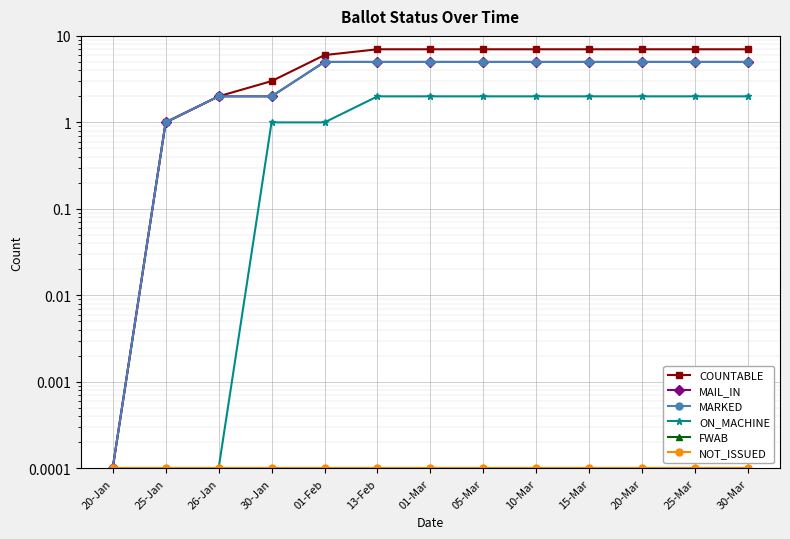

Reading left to right, list all the values displayed in this chart.

COUNTABLE: 20-Jan=0.0	25-Jan=1.0	26-Jan=2.0	30-Jan=3.0	01-Feb=6.0	13-Feb=7.0	01-Mar=7.0	05-Mar=7.0	10-Mar=7.0	15-Mar=7.0	20-Mar=7.0	25-Mar=7.0	30-Mar=7.0
MAIL_IN: 20-Jan=0.0	25-Jan=1.0	26-Jan=2.0	30-Jan=2.0	01-Feb=5.0	13-Feb=5.0	01-Mar=5.0	05-Mar=5.0	10-Mar=5.0	15-Mar=5.0	20-Mar=5.0	25-Mar=5.0	30-Mar=5.0
MARKED: 20-Jan=0.0	25-Jan=1.0	26-Jan=2.0	30-Jan=2.0	01-Feb=5.0	13-Feb=5.0	01-Mar=5.0	05-Mar=5.0	10-Mar=5.0	15-Mar=5.0	20-Mar=5.0	25-Mar=5.0	30-Mar=5.0
ON_MACHINE: 20-Jan=0.0	25-Jan=0.0	26-Jan=0.0	30-Jan=1.0	01-Feb=1.0	13-Feb=2.0	01-Mar=2.0	05-Mar=2.0	10-Mar=2.0	15-Mar=2.0	20-Mar=2.0	25-Mar=2.0	30-Mar=2.0
FWAB: 20-Jan=0.0	25-Jan=0.0	26-Jan=0.0	30-Jan=0.0	01-Feb=0.0	13-Feb=0.0	01-Mar=0.0	05-Mar=0.0	10-Mar=0.0	15-Mar=0.0	20-Mar=0.0	25-Mar=0.0	30-Mar=0.0
NOT_ISSUED: 20-Jan=0.0	25-Jan=0.0	26-Jan=0.0	30-Jan=0.0	01-Feb=0.0	13-Feb=0.0	01-Mar=0.0	05-Mar=0.0	10-Mar=0.0	15-Mar=0.0	20-Mar=0.0	25-Mar=0.0	30-Mar=0.0